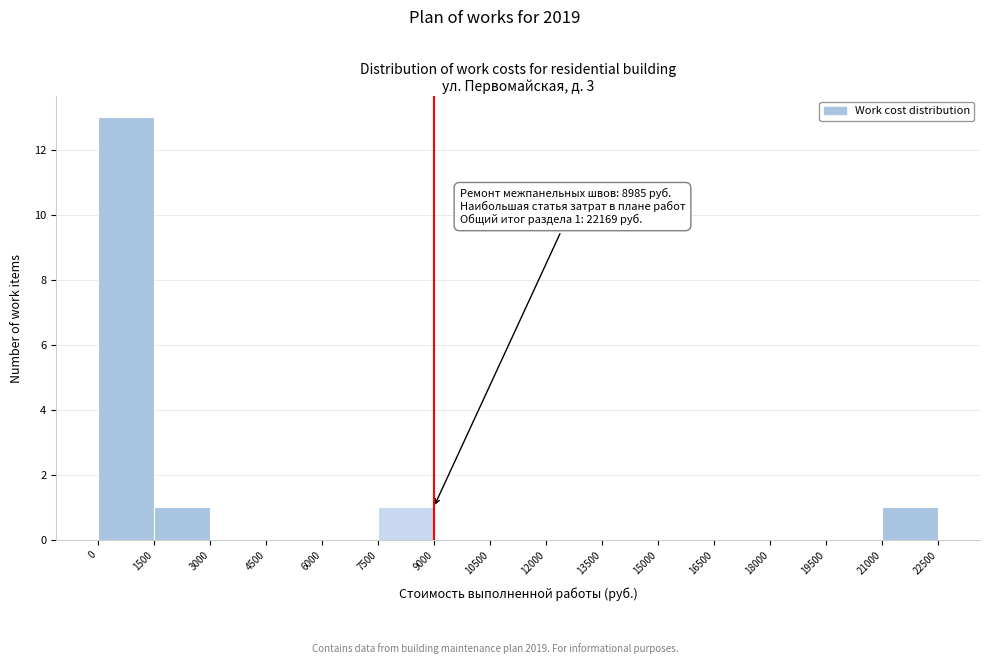

Over which range of the x-axis is the bar tallest?

0 to 1500